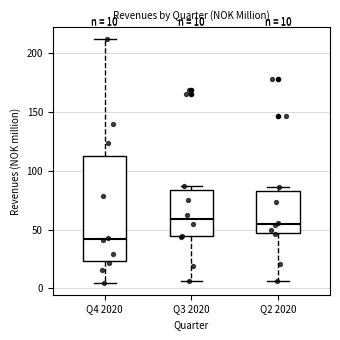

Which box is the tallest, from its lower edge to its upper edge?

Q4 2020